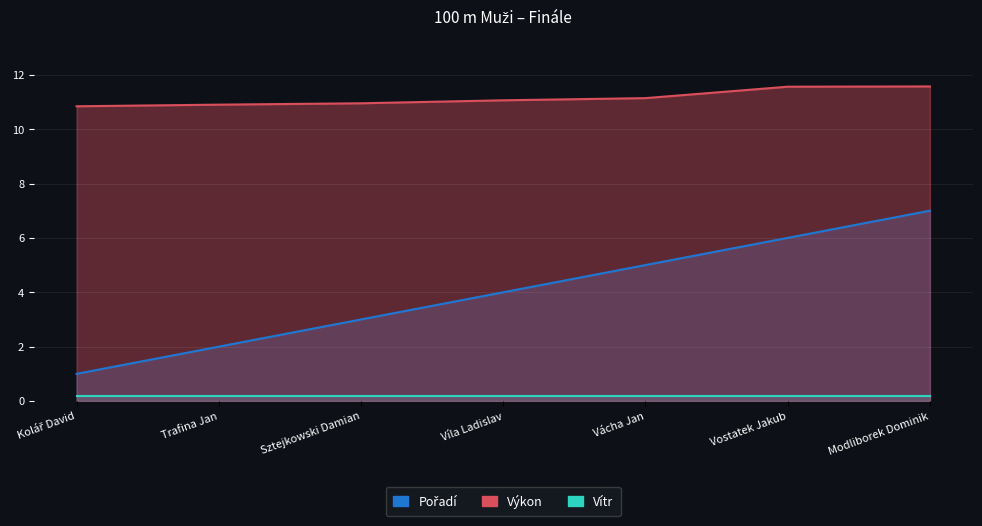

What is the value of the Výkon point at the 5th from the left?

11.1